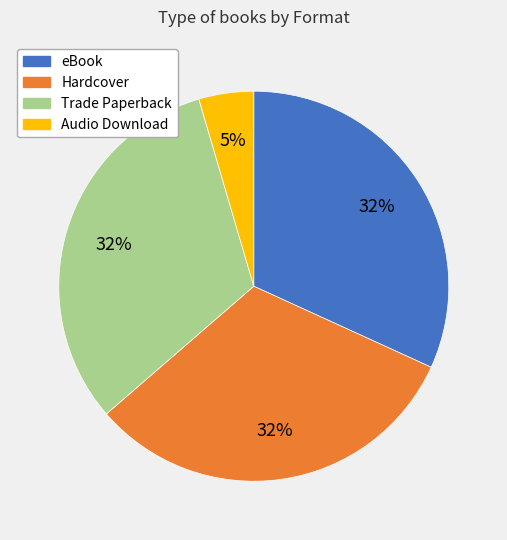

What is the smallest slice in the pie chart?

Audio Download